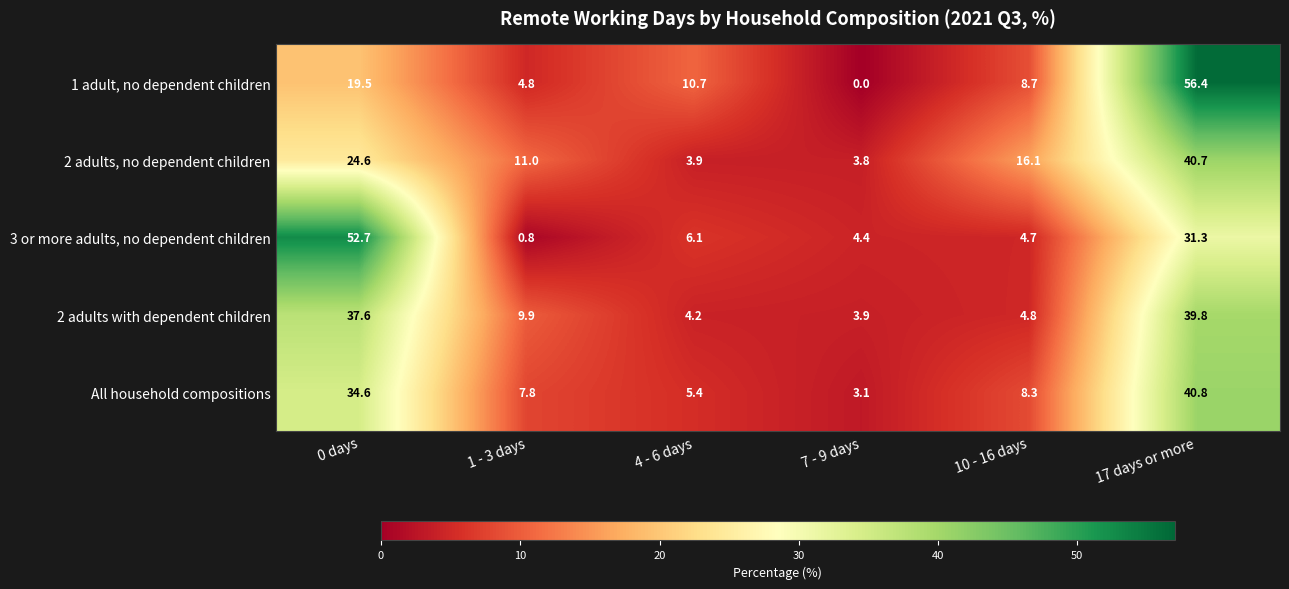

Rank the series by their maximum value, from highest to lowest.

1 adult, no dependent children, 3 or more adults, no dependent children, All household compositions, 2 adults, no dependent children, 2 adults with dependent children